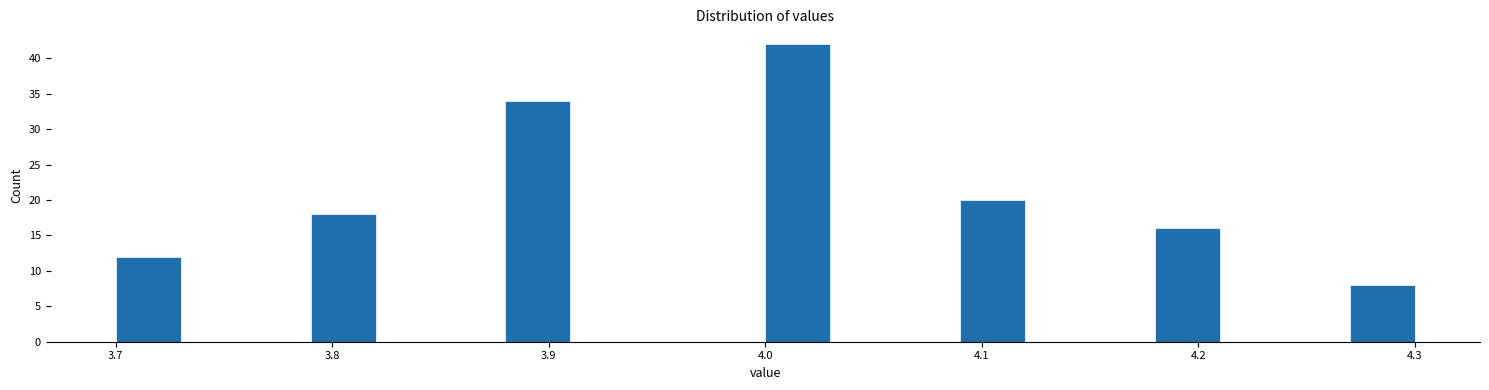

Read against the x-axis, roughly where is the centre of the tallest bar?

4.02